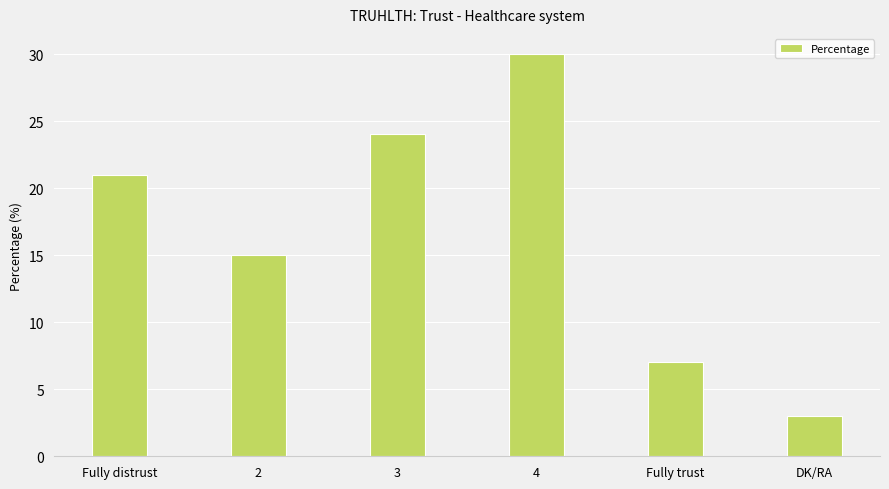

What is the label of the 1st bar from the right?

DK/RA